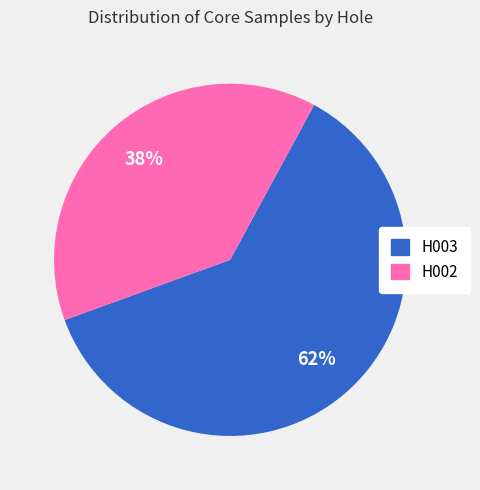

To the nearest percent, what is the combined percentage of H003 and H002?

100%